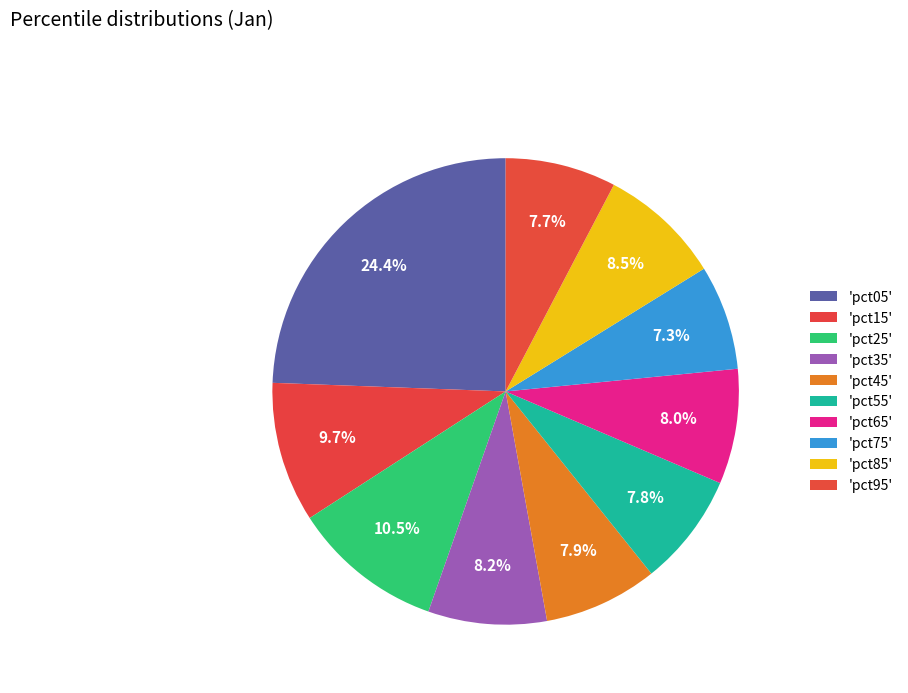

How many slices are in this pie chart?

10